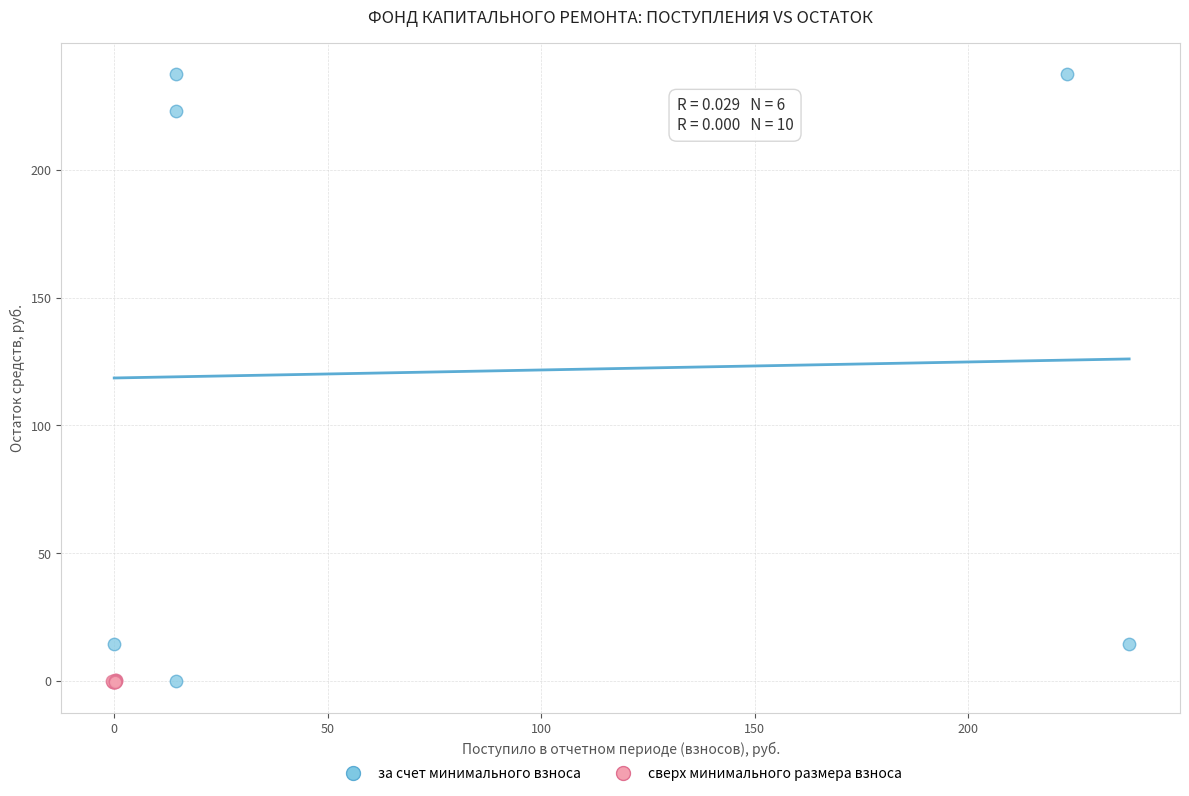

Which series reaches the maximum Y coordinate?

за счет минимального взноса